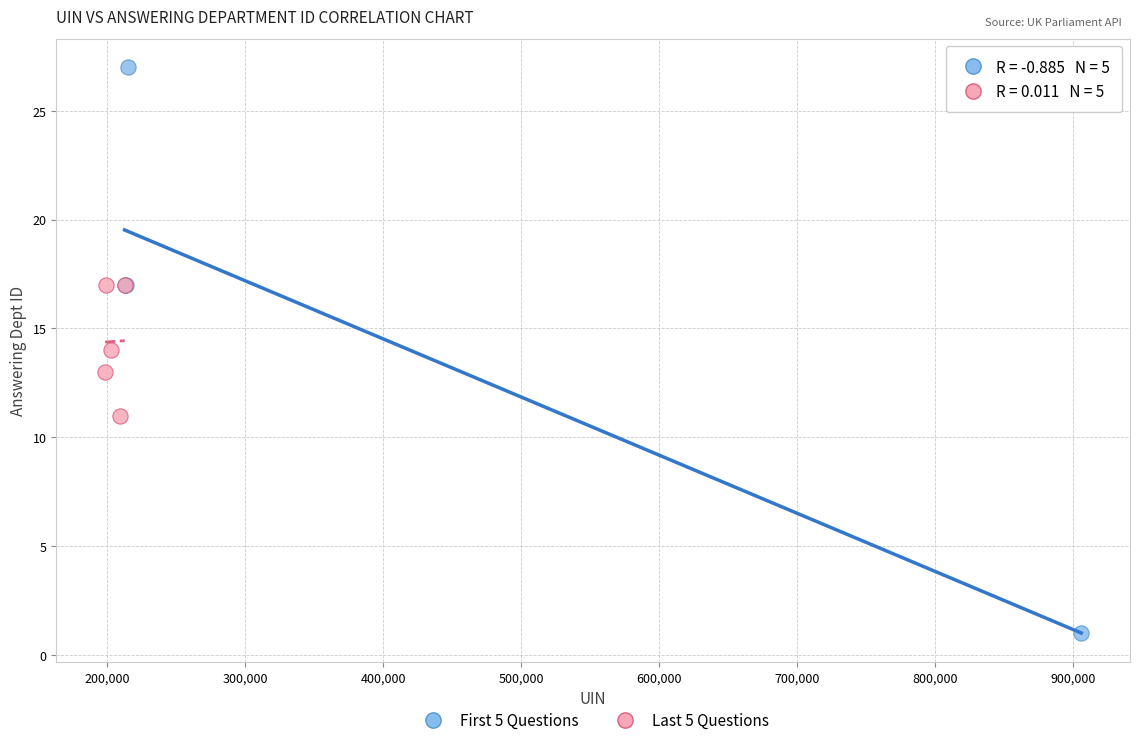

Which series has the largest Y range (max minus min)?

First 5 Questions